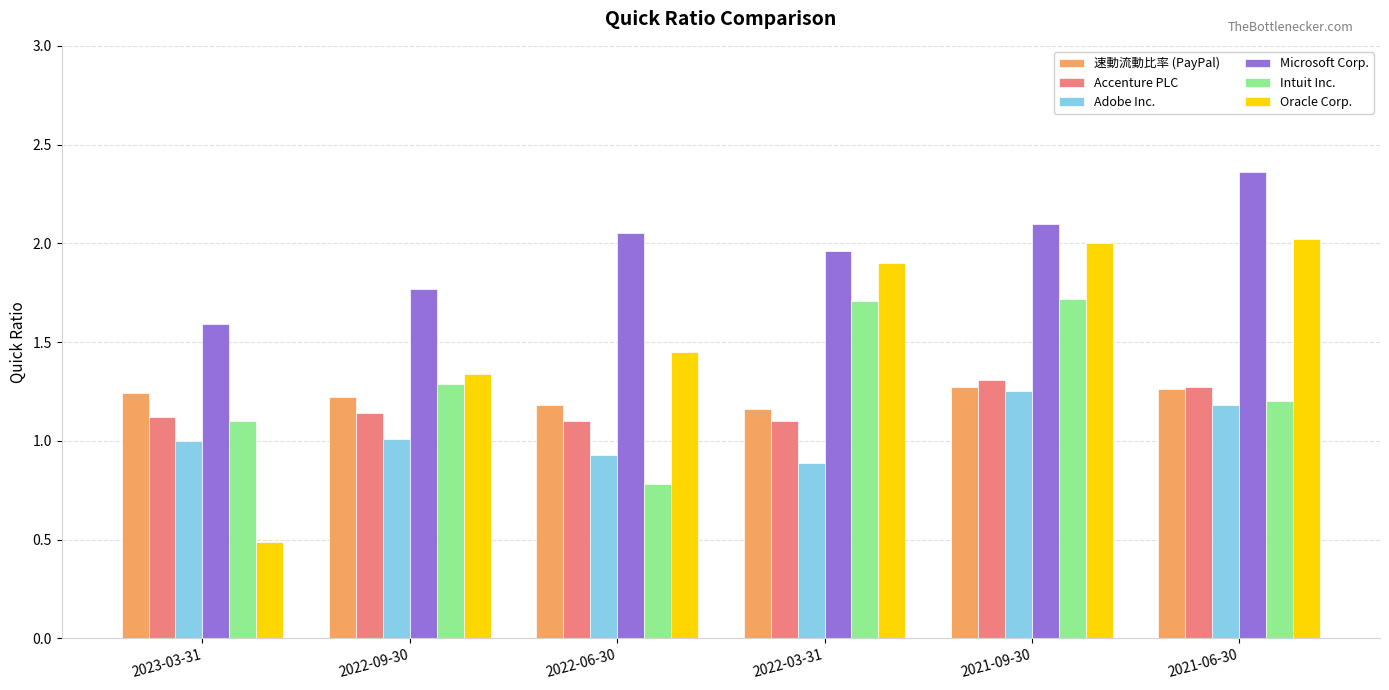

Which series has the largest range (max minus min)?

Oracle Corp.